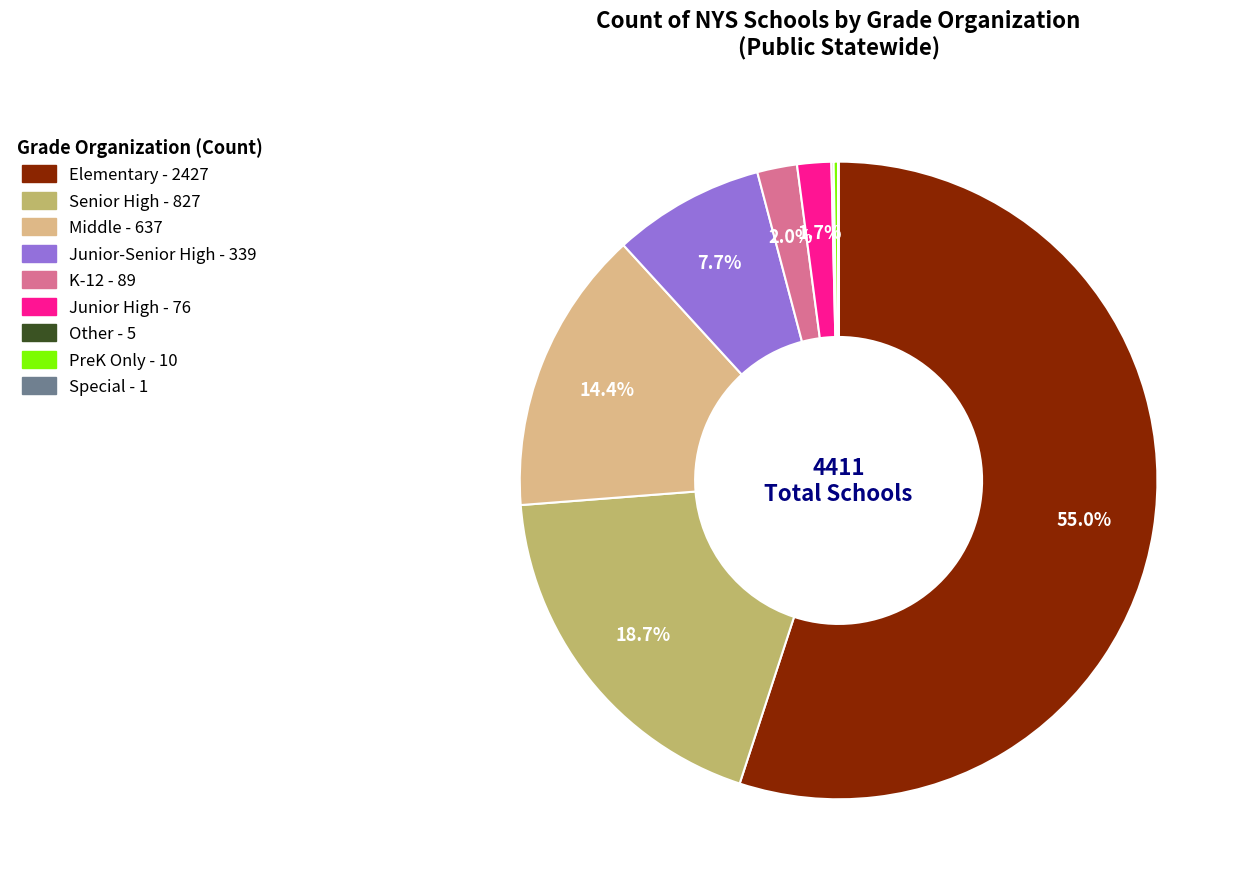

Is there any slice that represents more than half of the pie?

Yes